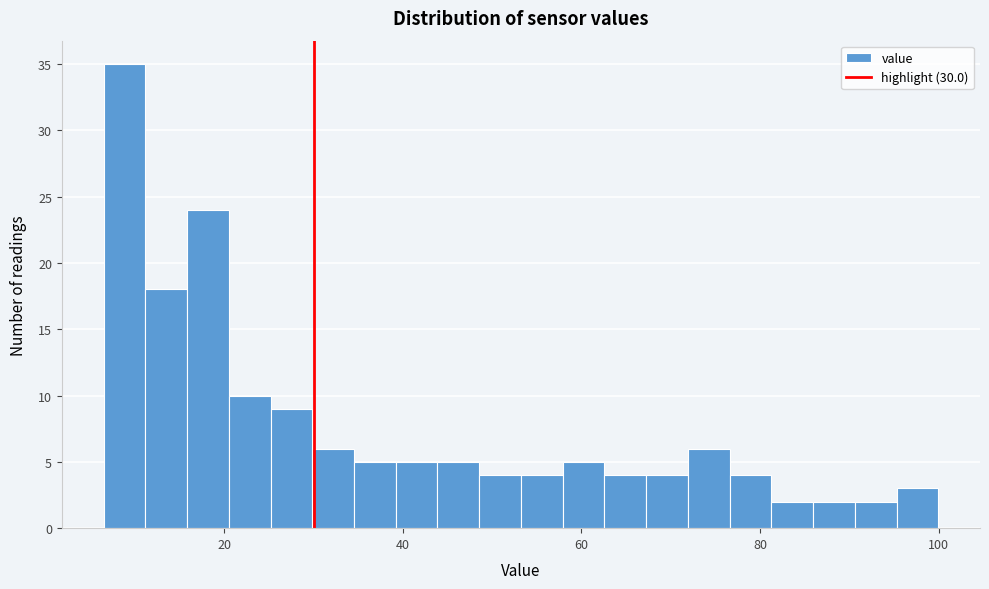

Around what value on the x-axis is the tallest bar? Give the approximate position of its centre, as read against the axis.

8